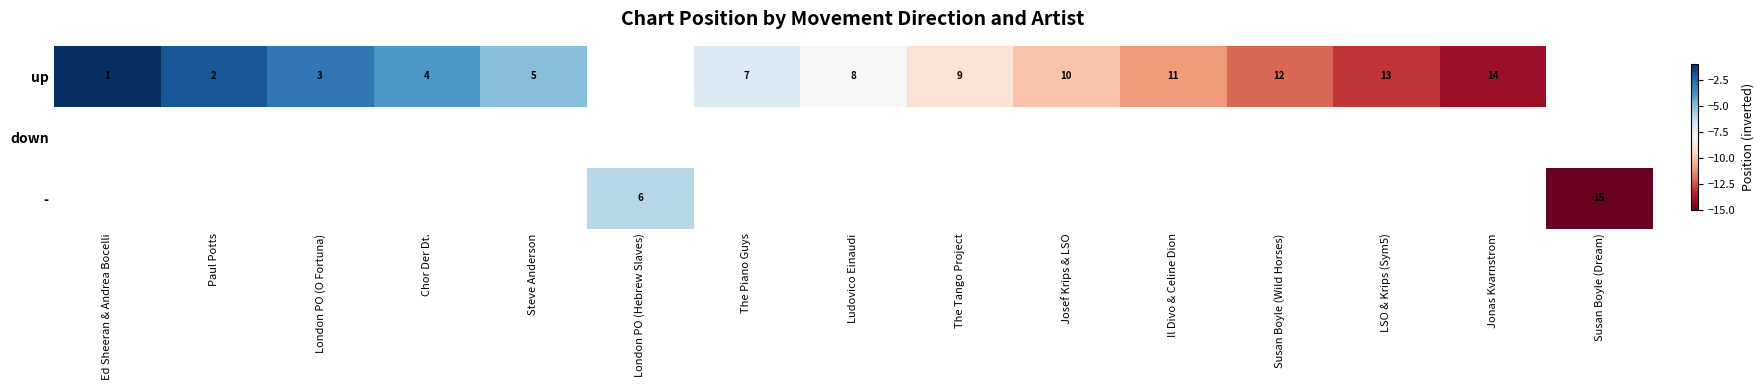

What is the sum of the up values at Steve Anderson and LSO & Krips (Sym5)?

18